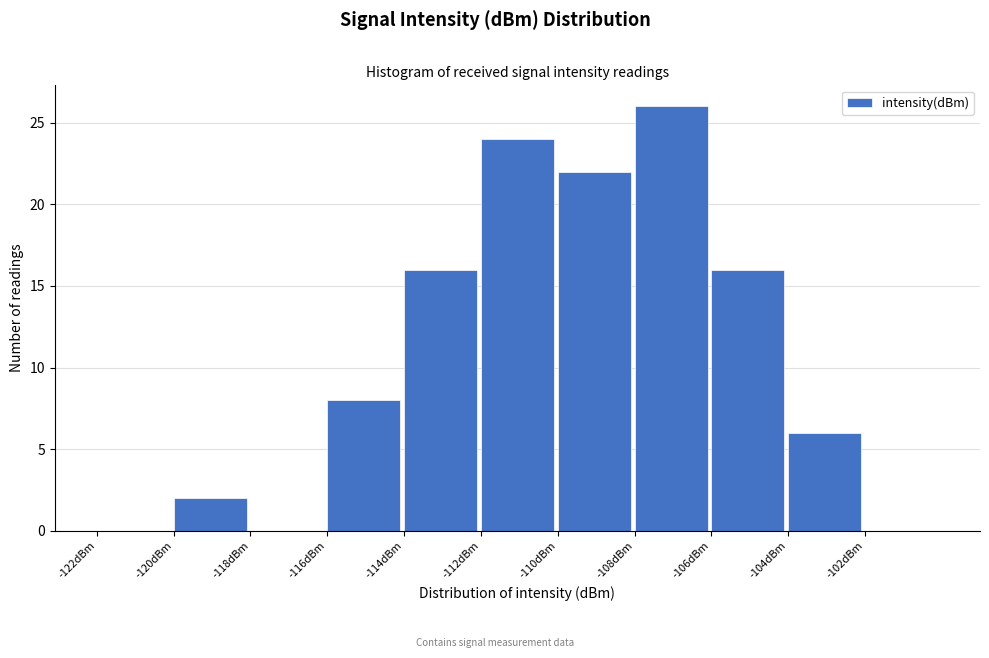

Reading left to right, transcribe this chart: for each bar, give the range it covers on the x-axis and its height. The values are not printed on the chart, so give them approximately, as read against the axis.

-122 to -120: 0
-120 to -118: 2
-118 to -116: 0
-116 to -114: 8
-114 to -112: 16
-112 to -110: 24
-110 to -108: 22
-108 to -106: 26
-106 to -104: 16
-104 to -102: 6
-102 to -100: 0